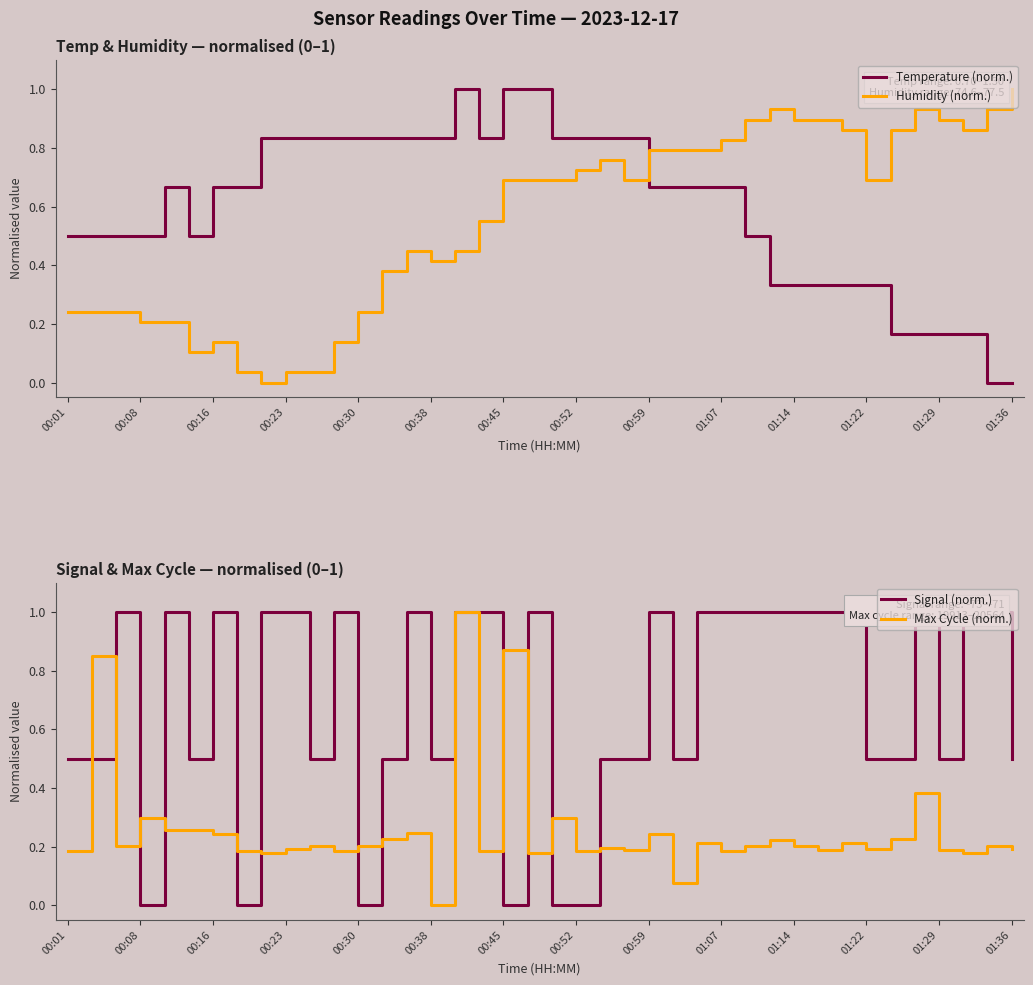

True or false: Temperature (norm.) and Humidity (norm.) cross at least once.

True